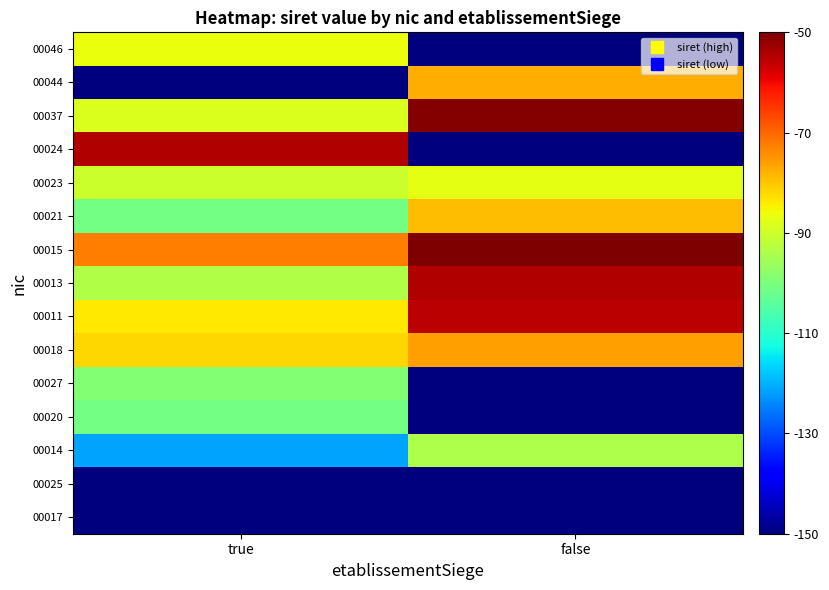

What is the spread (max minus min) of values at false?

100.0